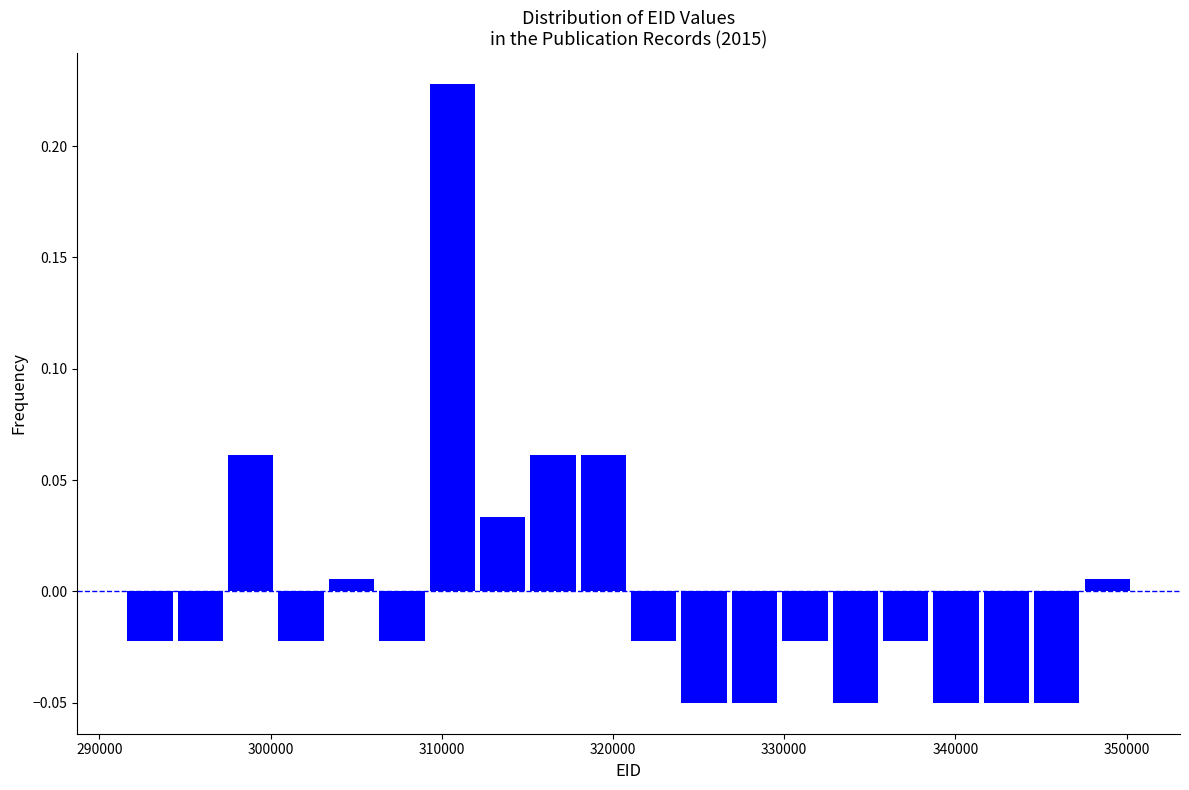

Around what value on the x-axis is the tallest bar? Give the approximate position of its centre, as read against the axis.

311000